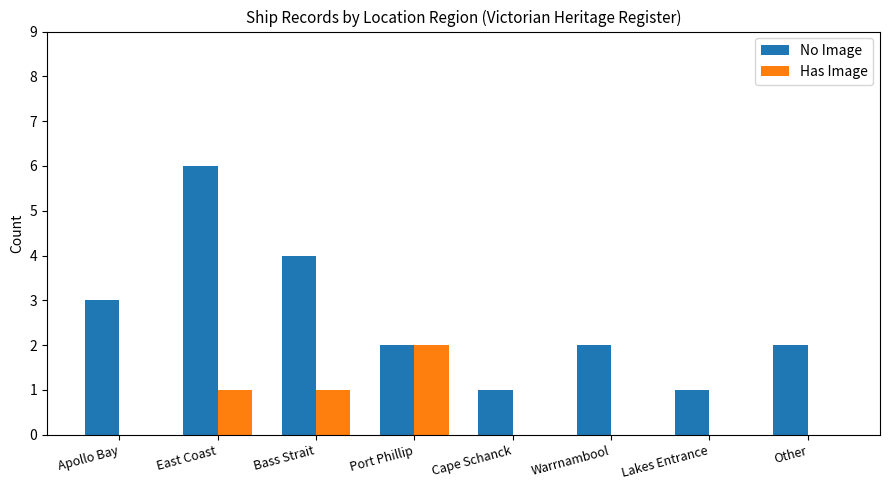

How many groups of bars are there?

8